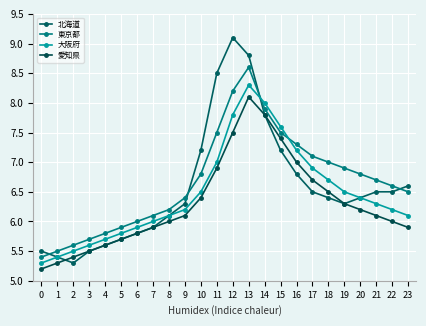

What are all the series names shown in the legend?

北海道, 東京都, 大阪府, 愛知県